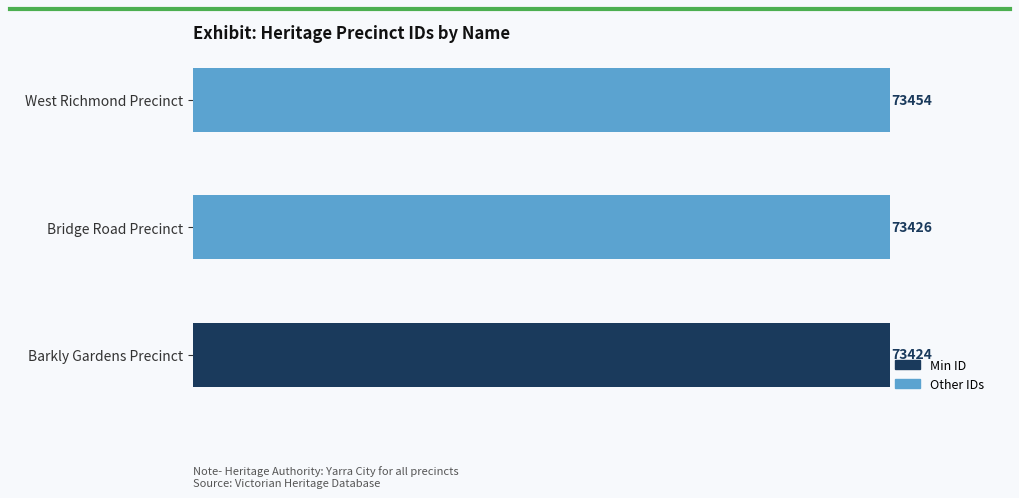

List the labels in order of value, smallest first.

Barkly Gardens Precinct, Bridge Road Precinct, West Richmond Precinct